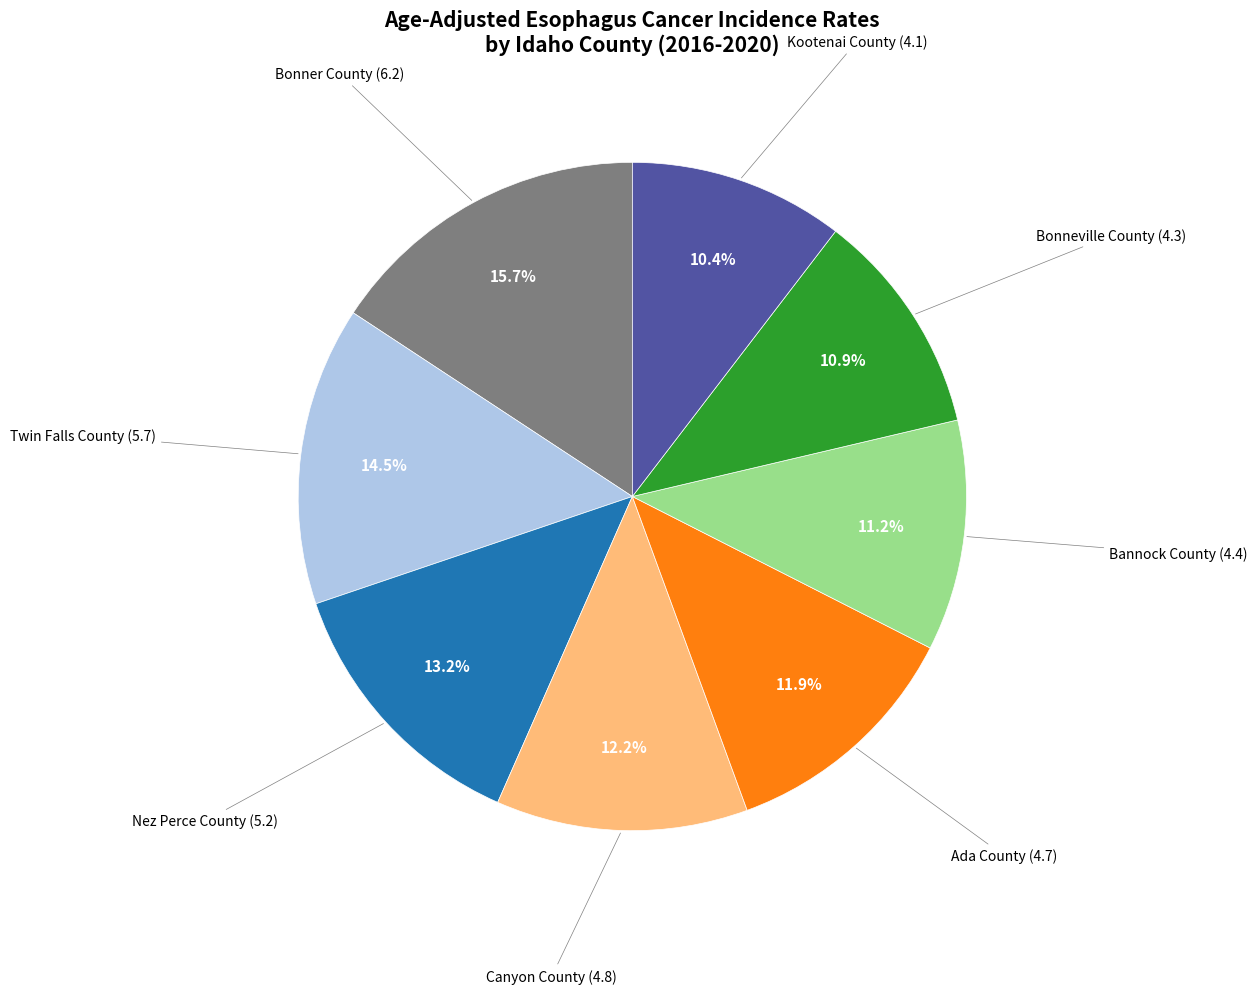

Does any single category account for the majority?

No